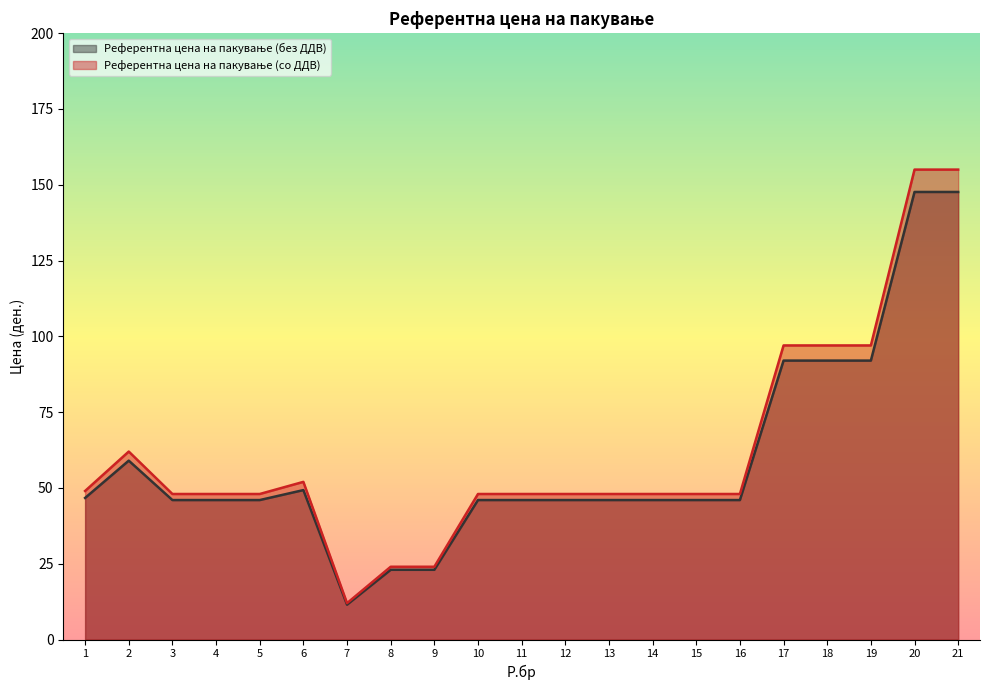

Is it true that Референтна цена на пакување (без ДДВ) equals 122.6 at 19?

False